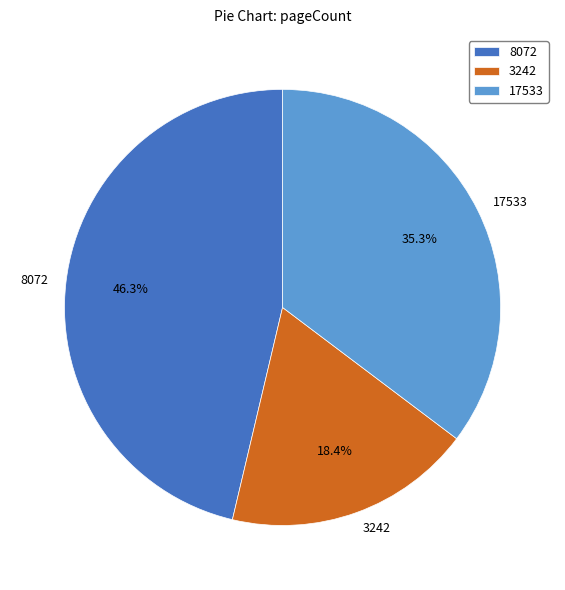

What is the ratio of the value at 8072 to the value at 3242?

2.5